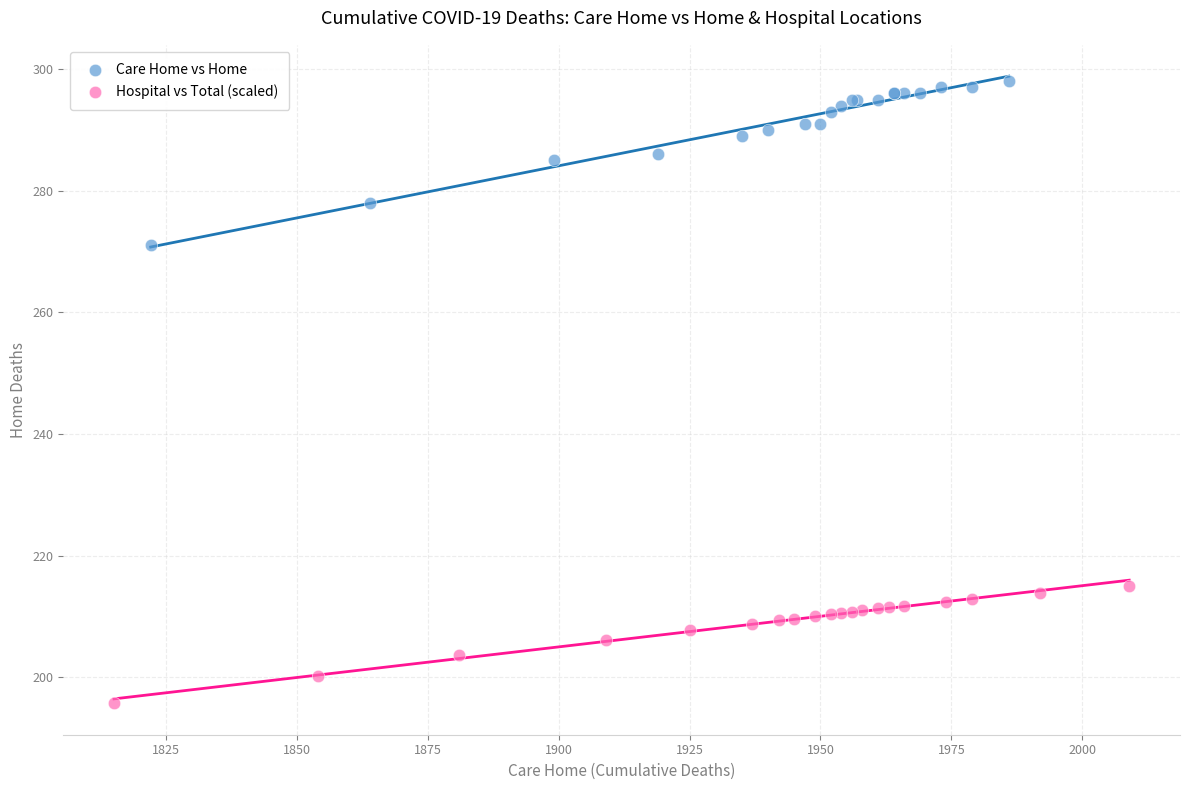

What are all the series names shown in the legend?

Care Home vs Home, Hospital vs Total (scaled)